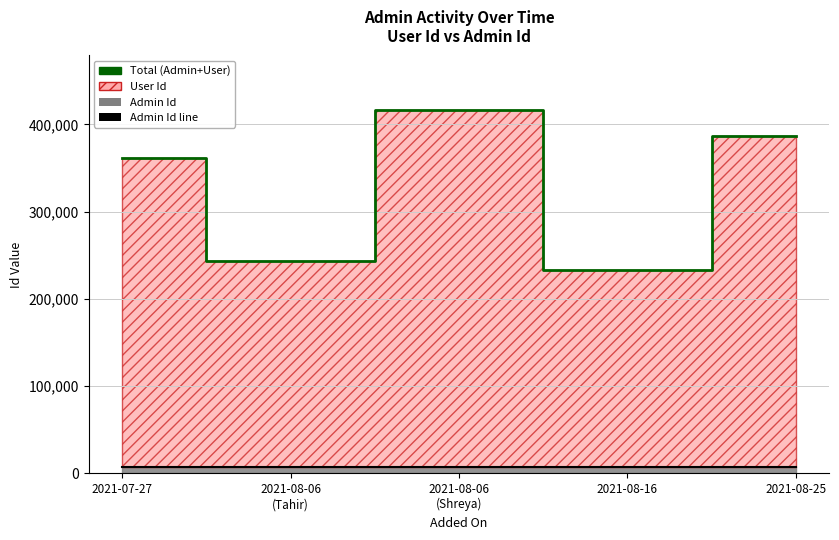

Reading left to right, list all the values displayed in this chart.

Total (Admin+User): 2021-07-27=360965	2021-08-06
(Tahir)=243874	2021-08-06
(Shreya)=416507	2021-08-16=232817	2021-08-25=386259
Admin Id line: 2021-07-27=6940	2021-08-06
(Tahir)=6940	2021-08-06
(Shreya)=6940	2021-08-16=6940	2021-08-25=6940